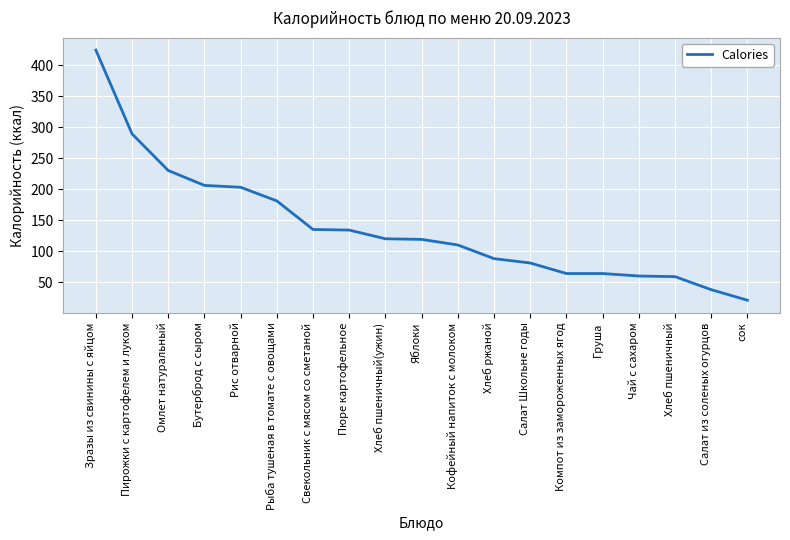

Approximately how many times larger is the value at Салат Школьне годы compared to сок?

3.9